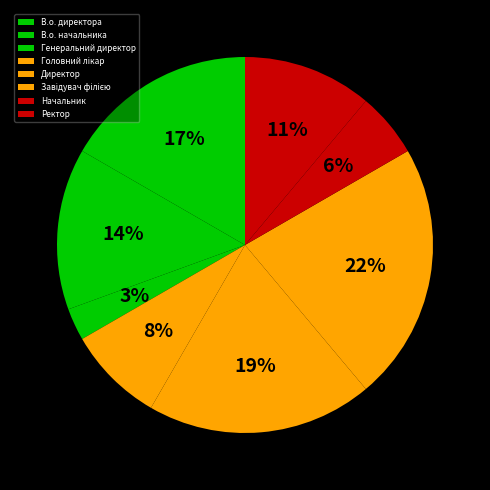

To the nearest percent, what is the difference between the largest and smallest slice percentages?

19%